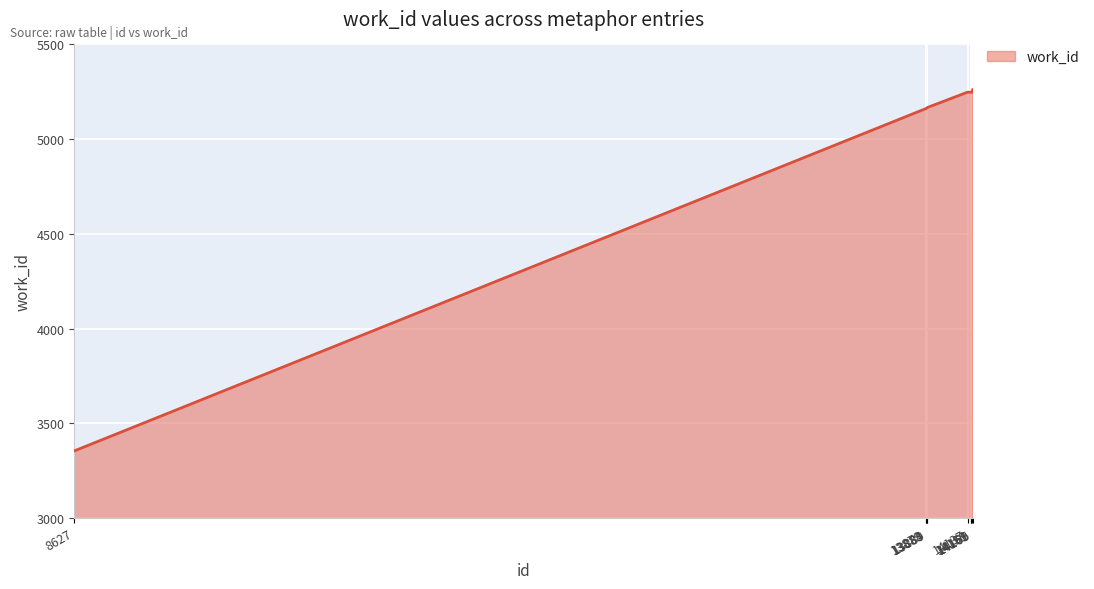

What is the smallest value displayed?

3354